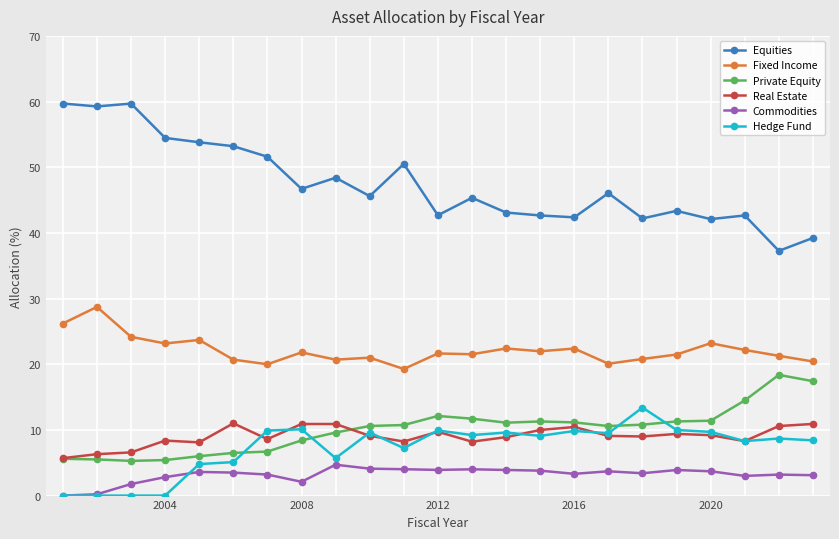

True or false: Fixed Income and Real Estate intersect in this chart.

False